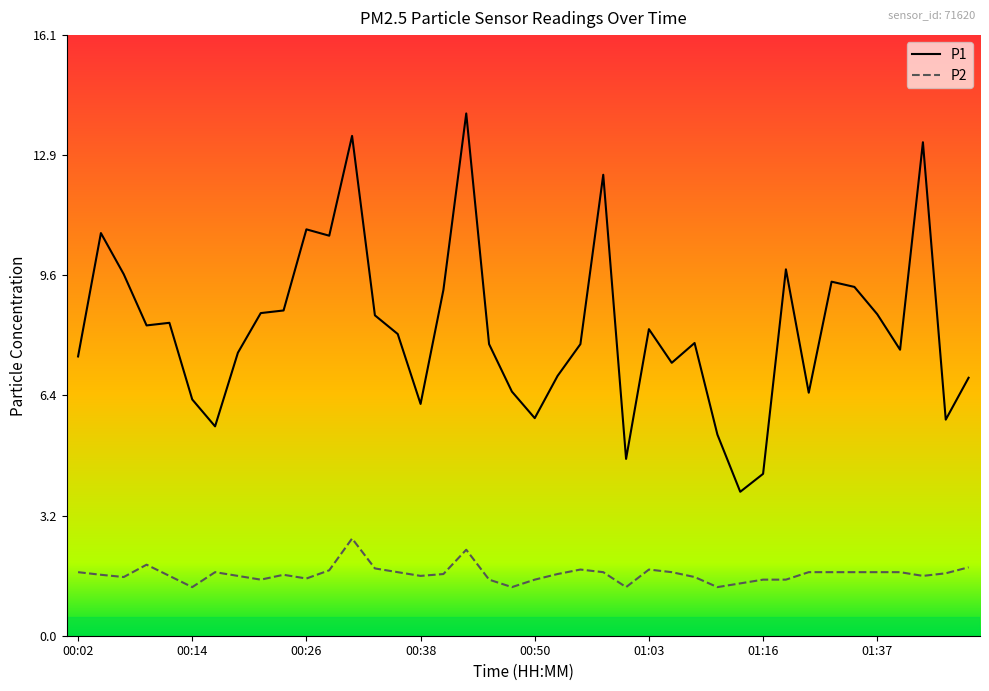

How many values in the P1 series exceed 8?

20